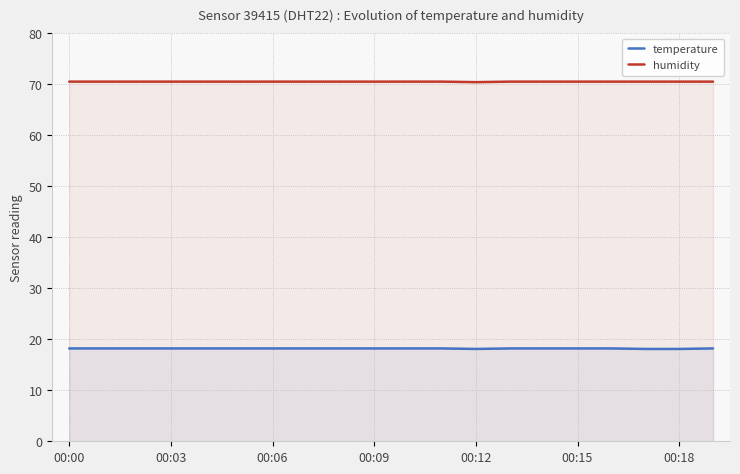

Count the number of data series in this chart.

2